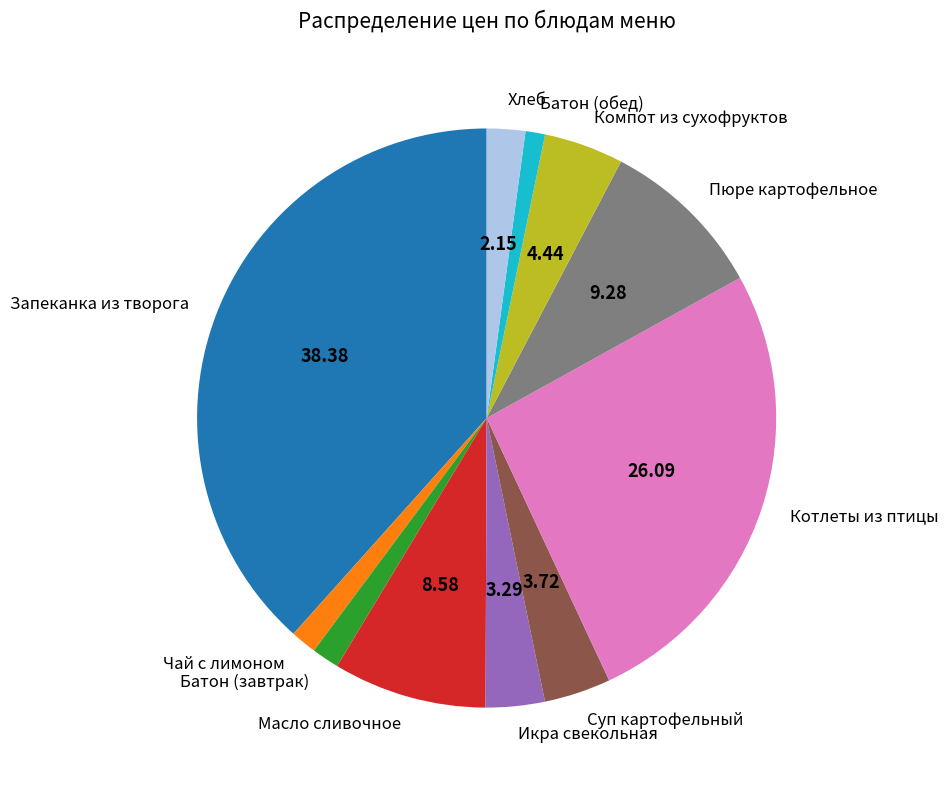

Do Икра свекольная and Батон (обед) together represent more than half of the pie?

No